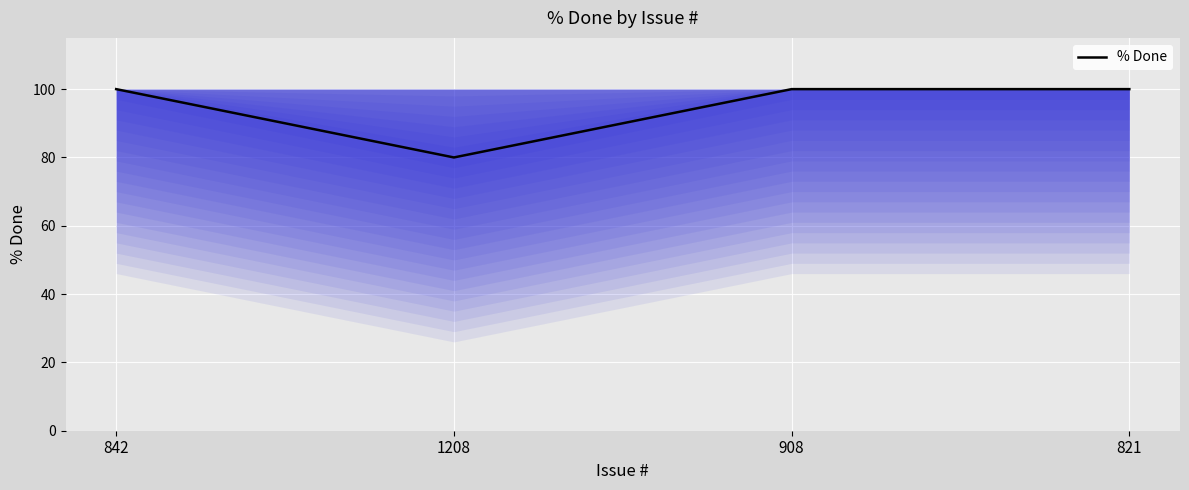

What position from the left is 821?

4